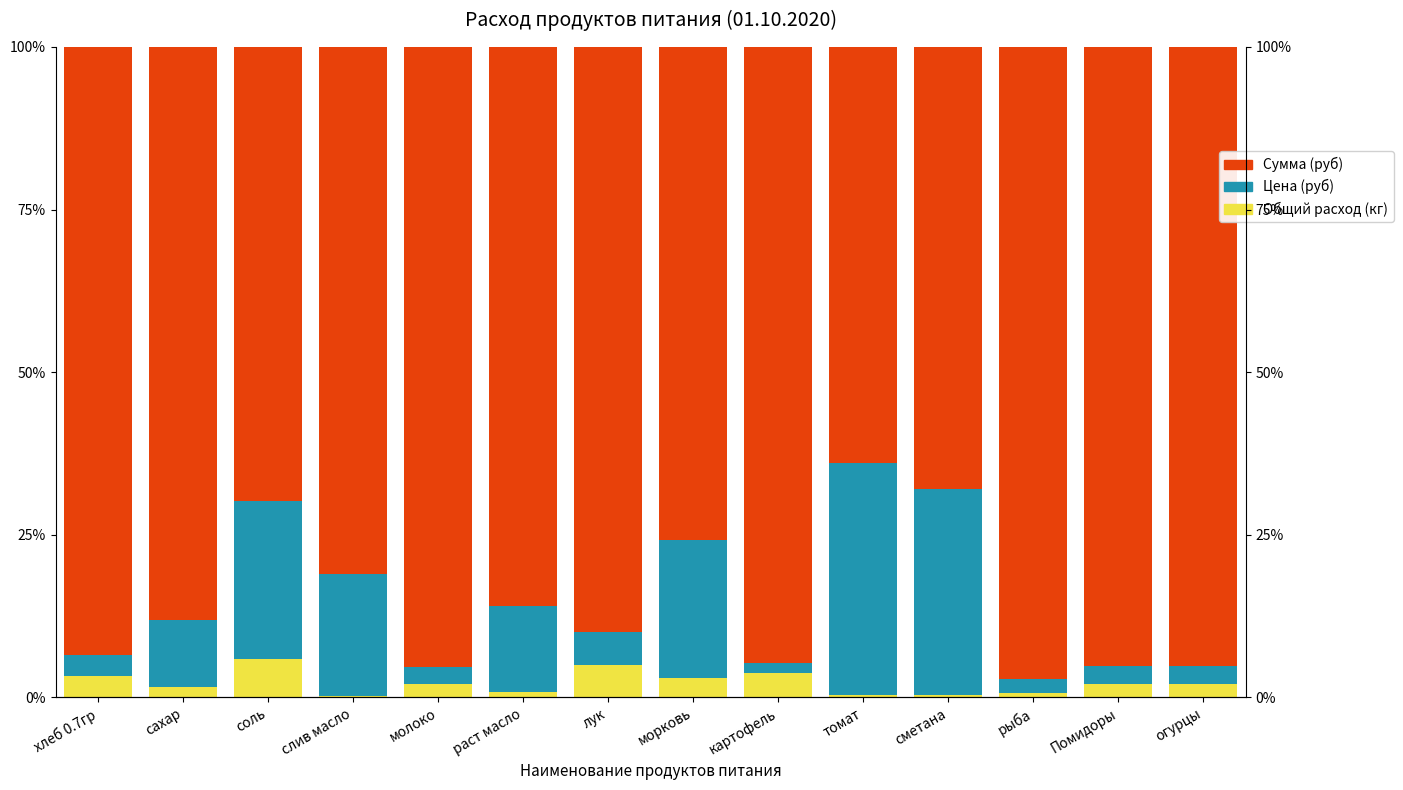

Reading left to right, extract all data points from this chart.

Общий расход (кг): хлеб 0.7гр=3.3	сахар=1.6	соль=5.8	слив масло=0.2	молоко=2.0	раст масло=0.7	лук=5.0	морковь=3.0	картофель=3.8	томат=0.4	сметана=0.4	рыба=0.6	Помидоры=2.1	огурцы=2.1
Цена (руб): хлеб 0.7гр=3.3	сахар=10.3	соль=24.4	слив масло=18.8	молоко=2.7	раст масло=13.3	лук=5.0	морковь=21.2	картофель=1.5	томат=35.7	сметана=31.6	рыба=2.1	Помидоры=2.7	огурцы=2.7
Сумма (руб): хлеб 0.7гр=93.5	сахар=88.1	соль=69.8	слив масло=81.0	молоко=95.3	раст масло=85.9	лук=90.0	морковь=75.8	картофель=94.7	томат=63.9	сметана=68.0	рыба=97.3	Помидоры=95.2	огурцы=95.2